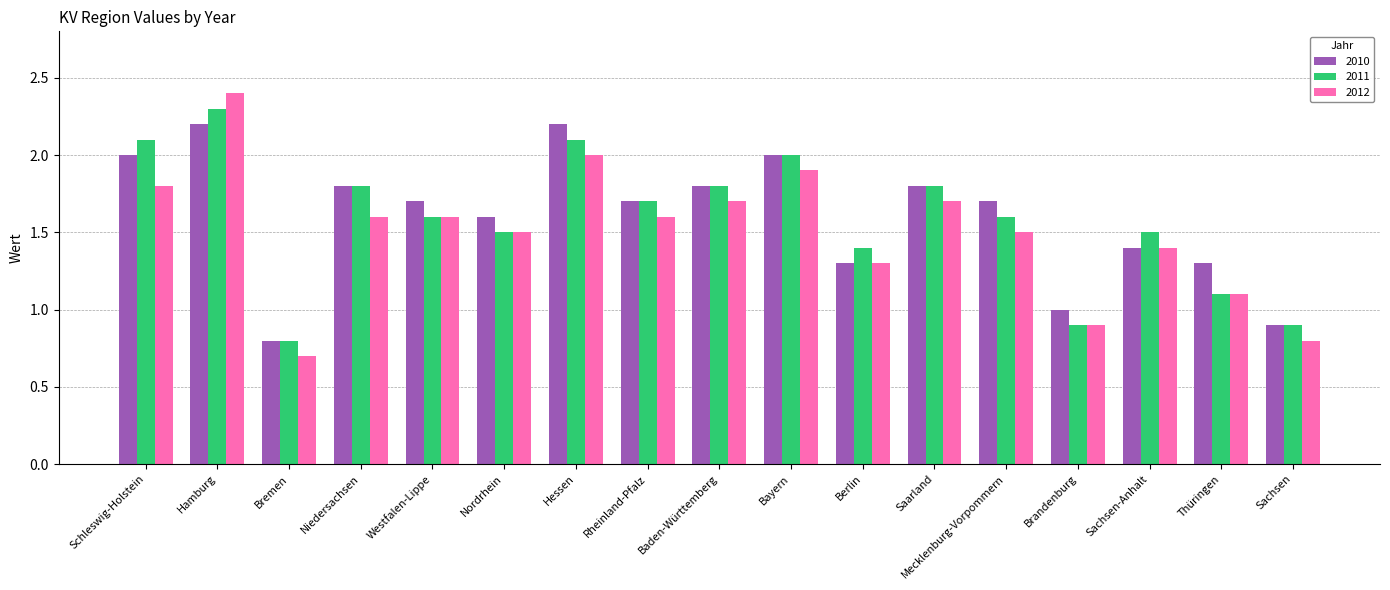

What is the maximum value for 2011?

2.3